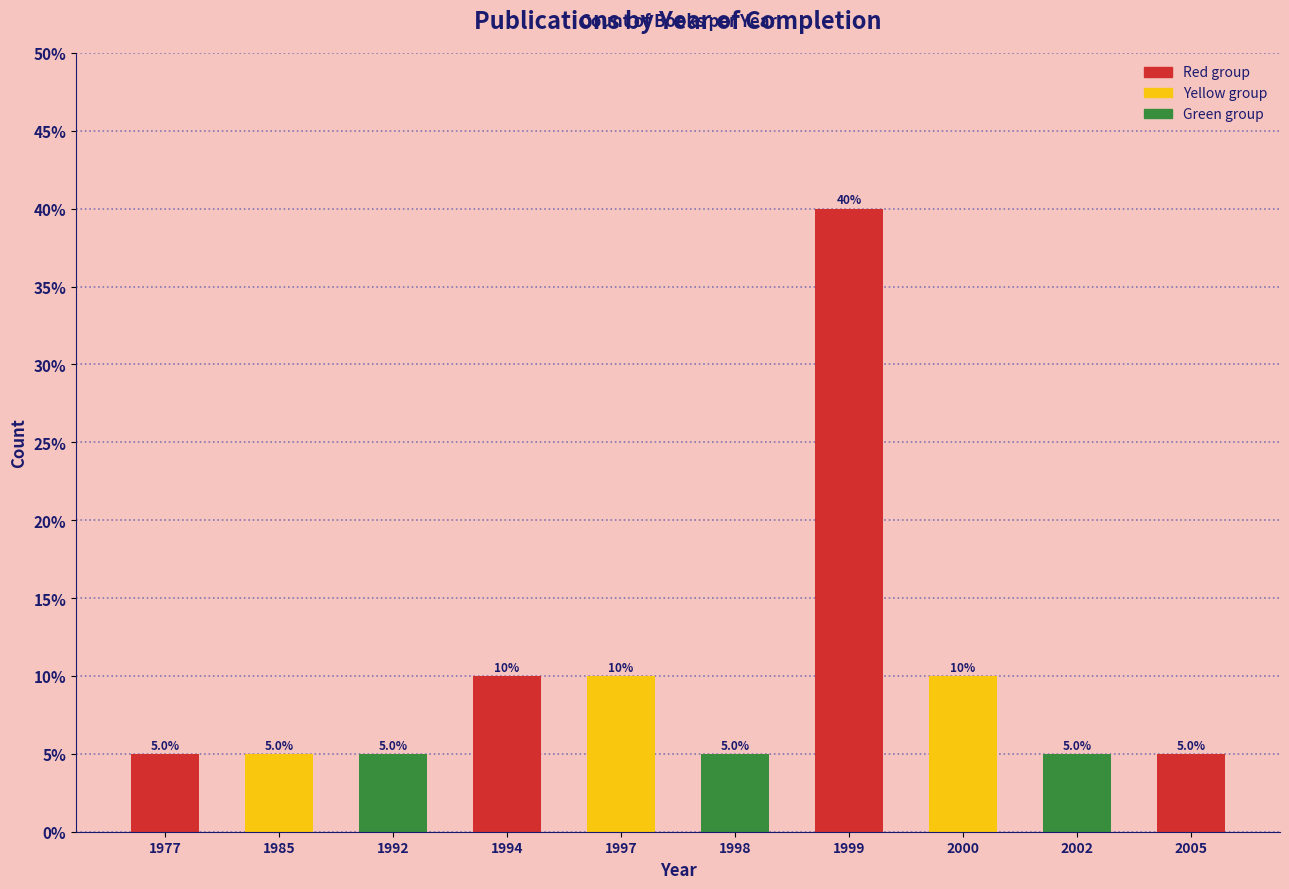

Reading right to left, list all the values displayed in this chart.

5	5	10	40	5	10	10	5	5	5